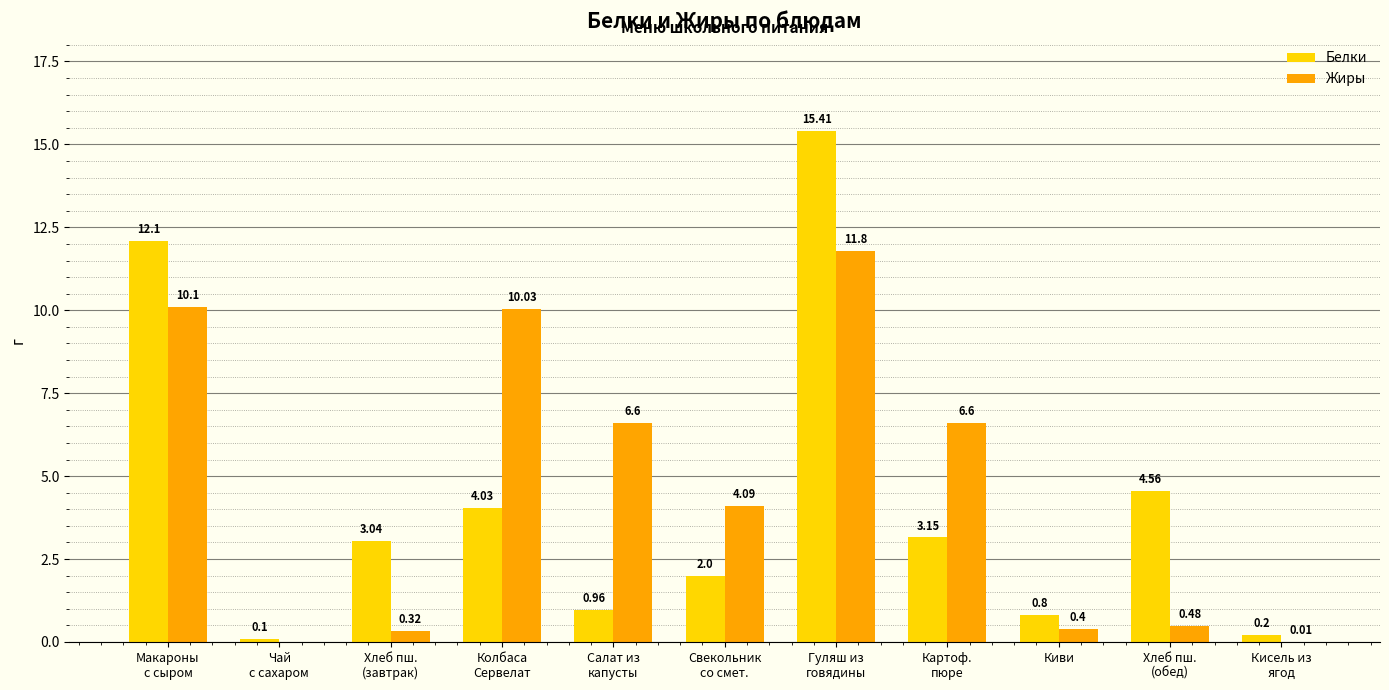

Which series has the largest total across all categories?

Жиры